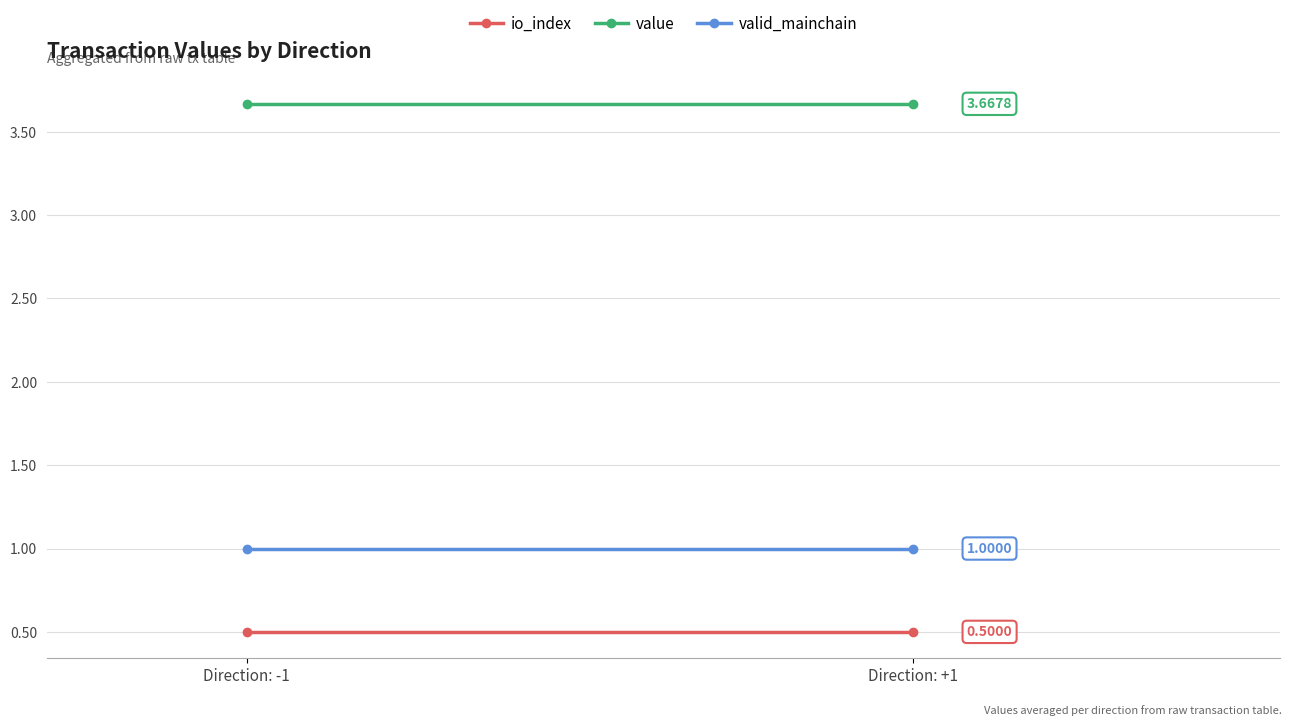

What is the minimum value shown in the chart?

0.5